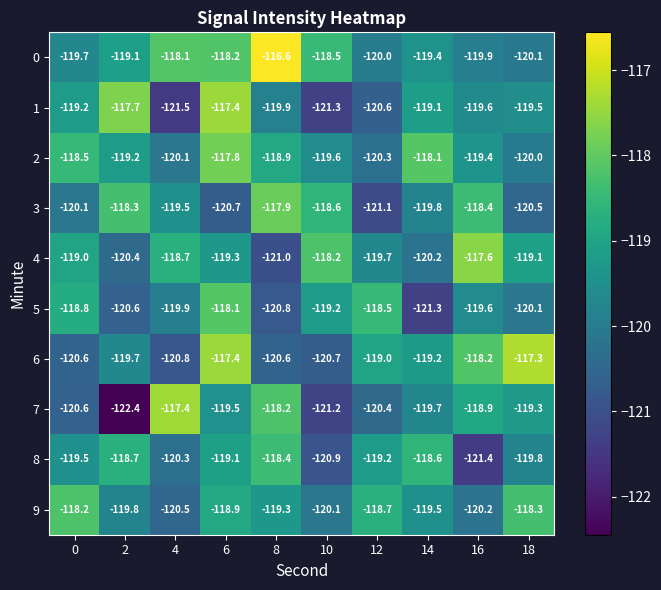

At 10, list the series in order from largest to smallest.

4, 0, 3, 5, 2, 9, 6, 8, 7, 1